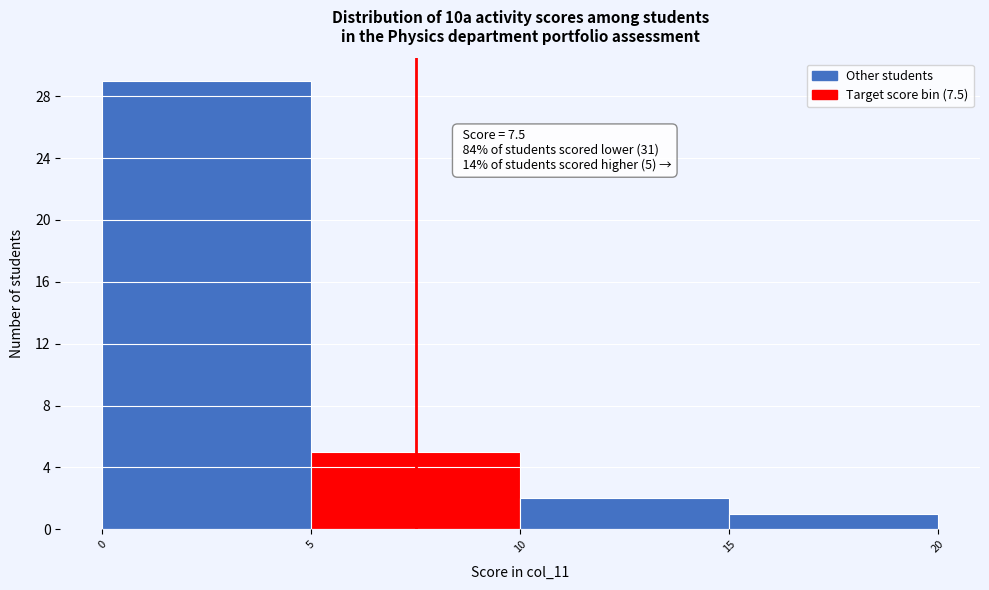

Which range on the x-axis has the tallest bar?

0 to 5